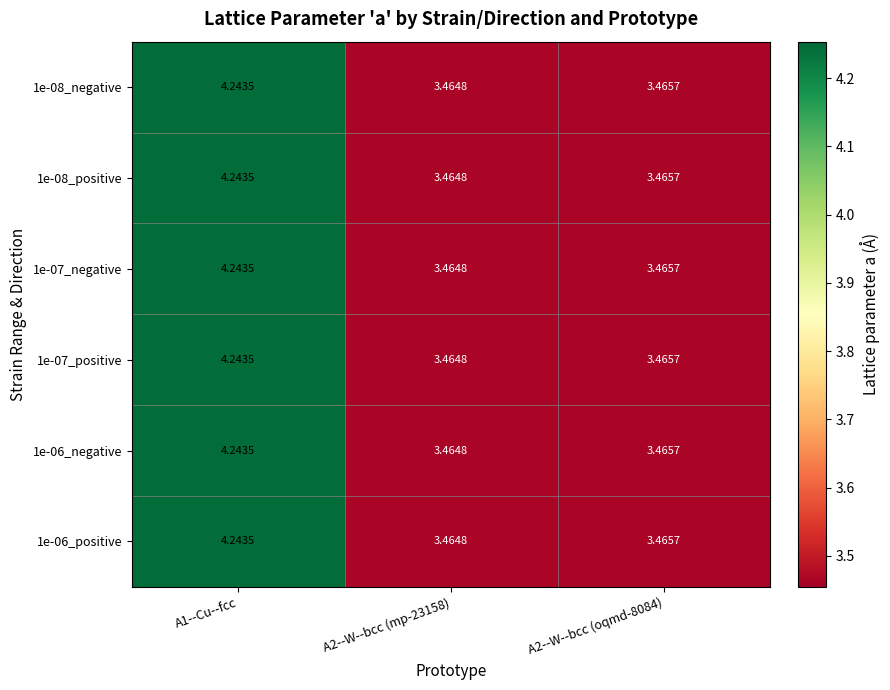

What is the minimum value shown in the chart?

3.5